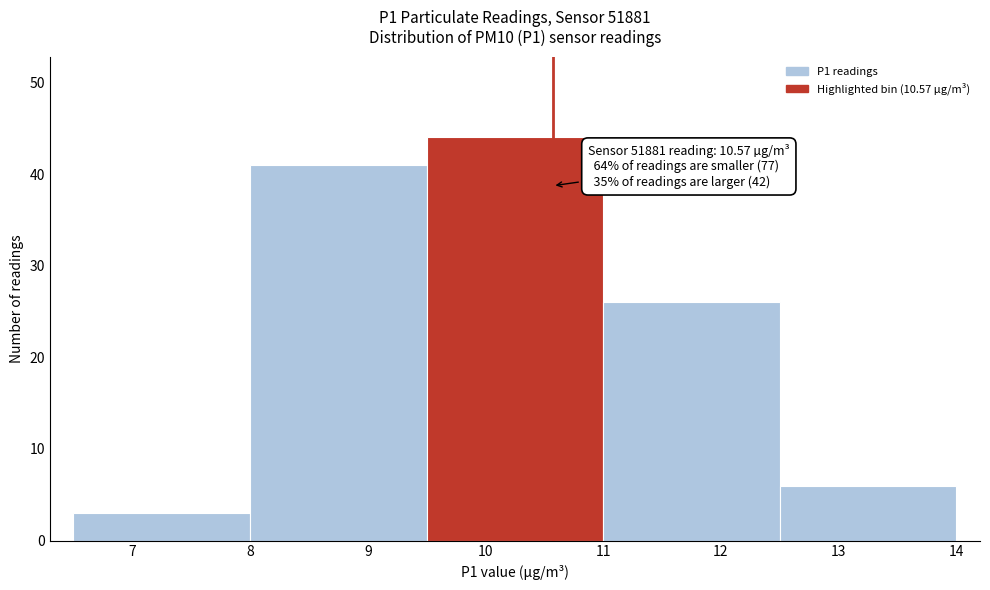

Which range on the x-axis has the tallest bar?

9.5 to 11.0